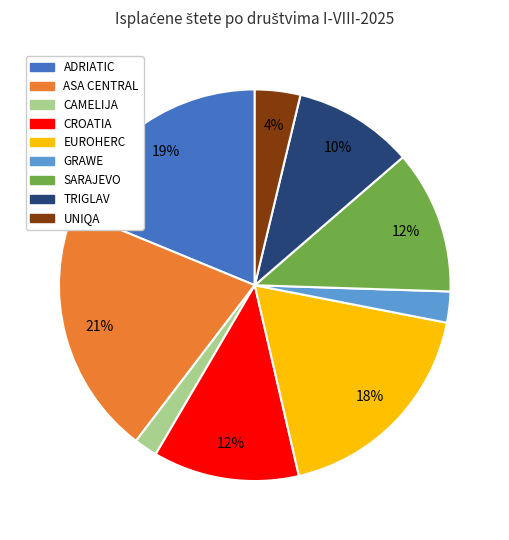

To the nearest percent, what is the combined percentage of TRIGLAV and ADRIATIC?

29%